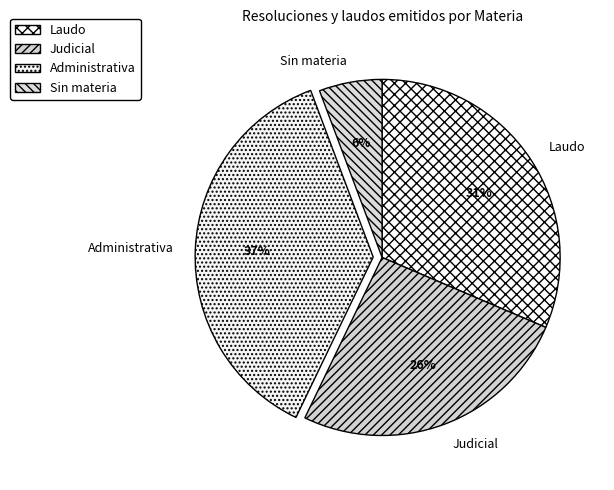

To the nearest percent, what is the average slice percentage?

25%